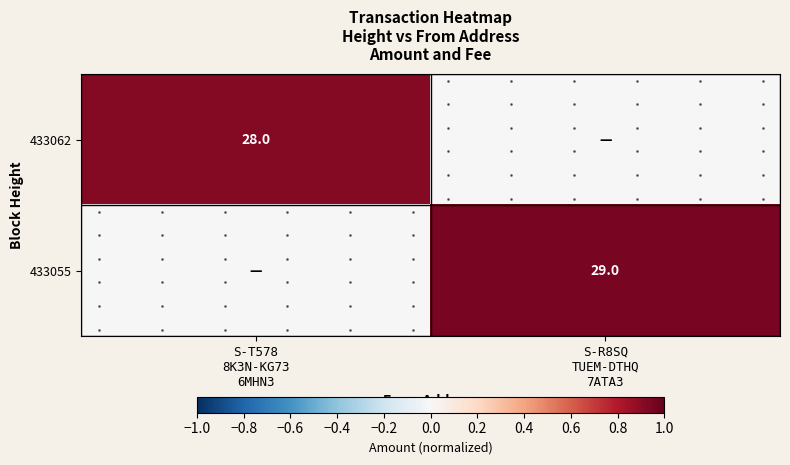

At which label is 433055 closest to 0?

S-T578 8K3N-KG73 6MHN3